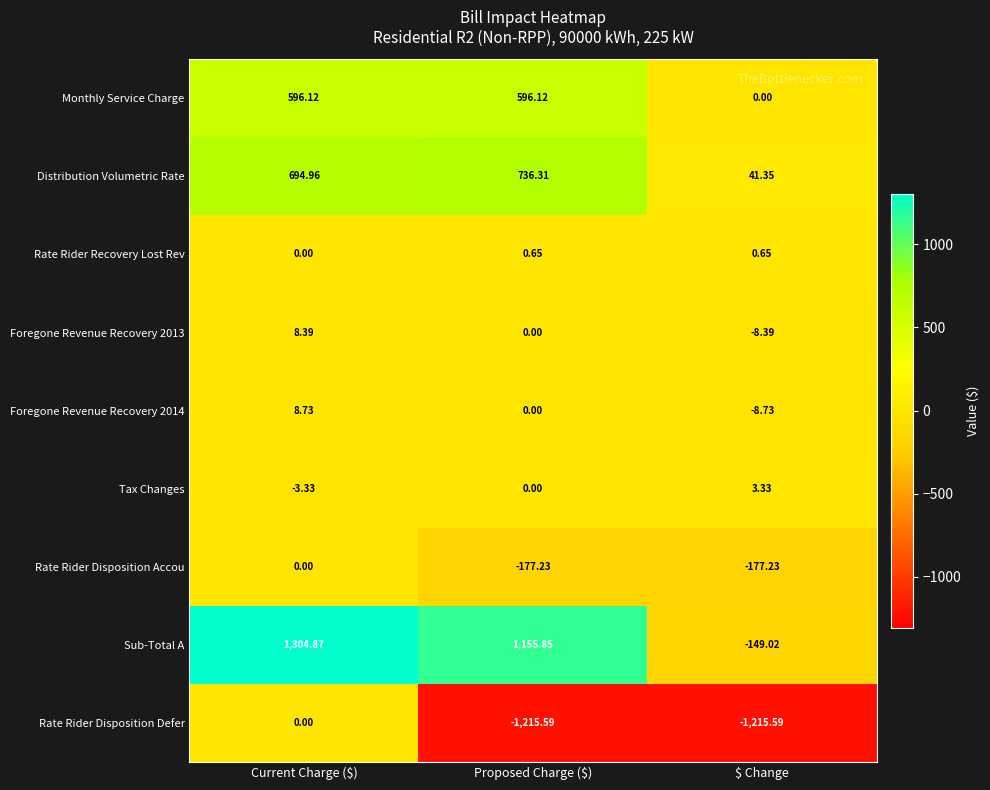

Which series has the largest range (max minus min)?

Sub-Total A